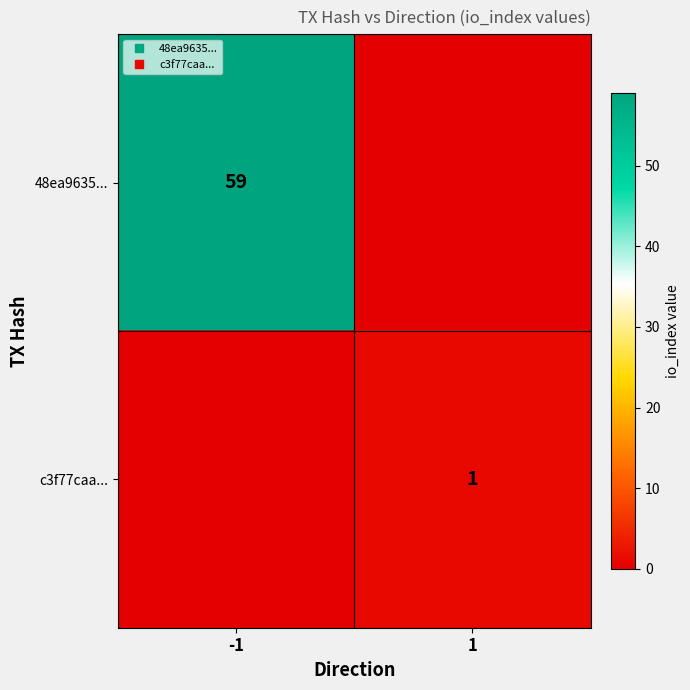

What is the total value across all series at 1?

1